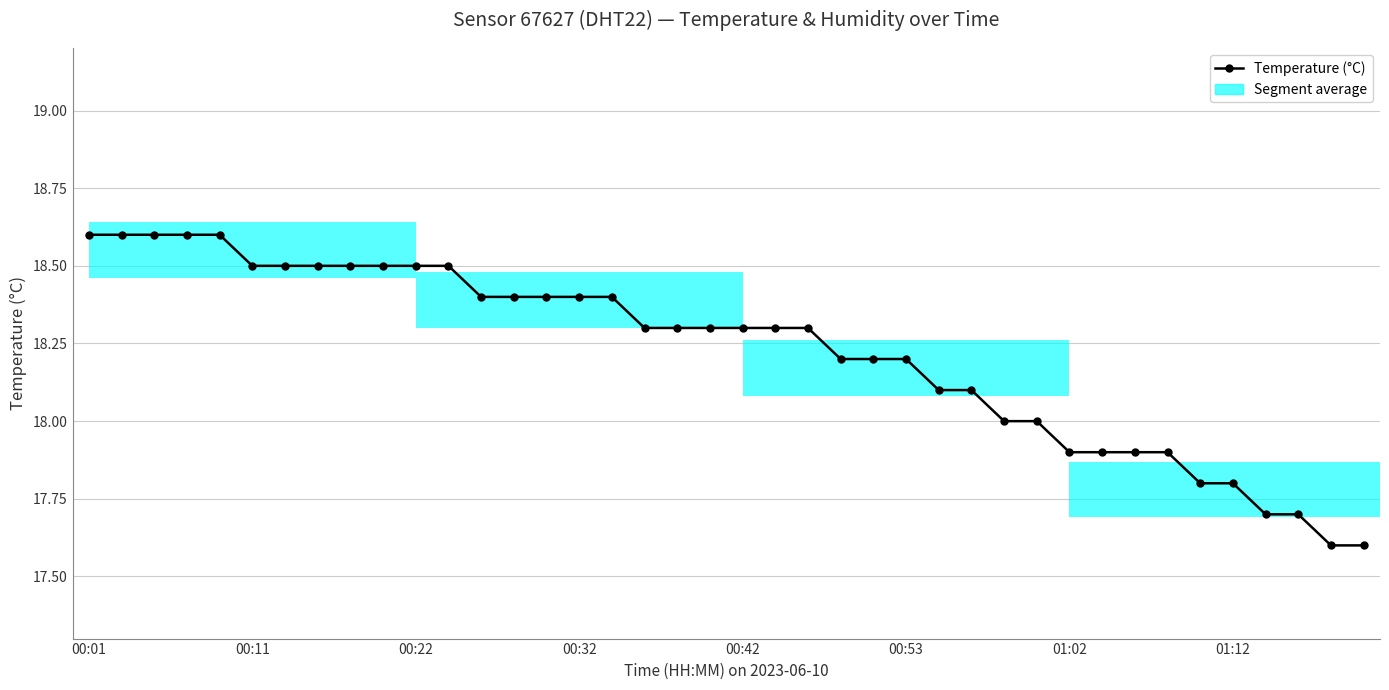

Count the number of values greater than 18.

28